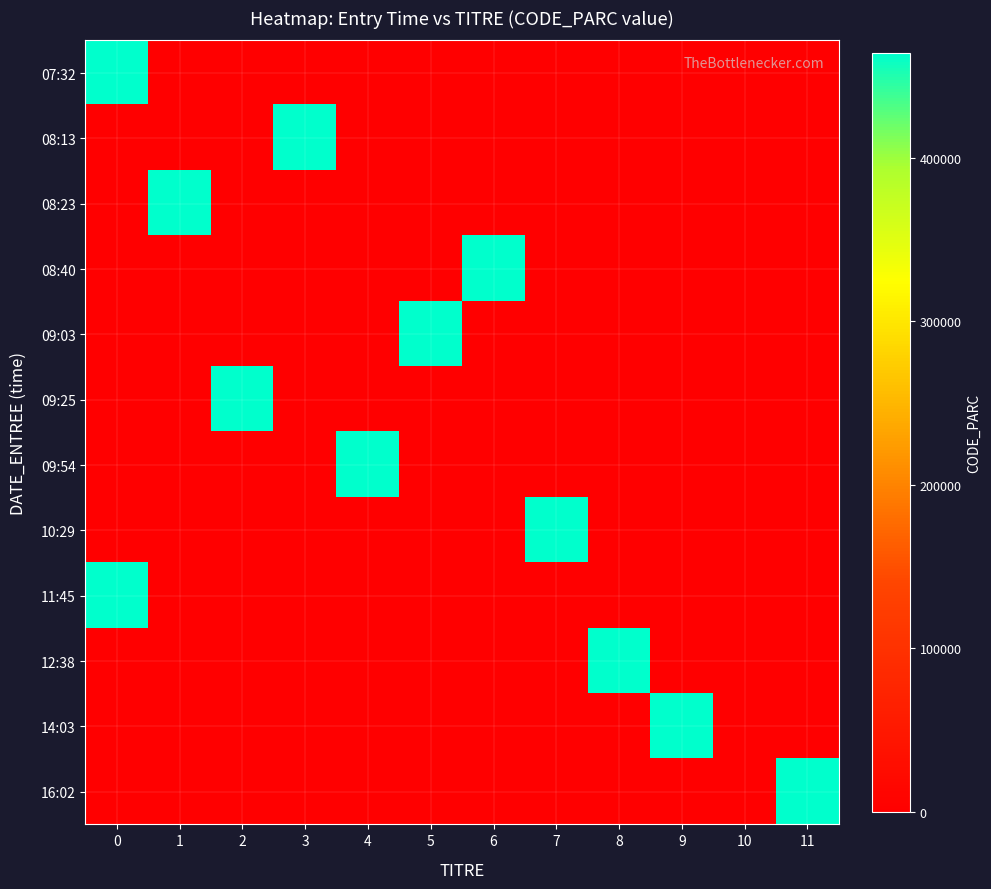

Which series has the widest spread of values?

07:32